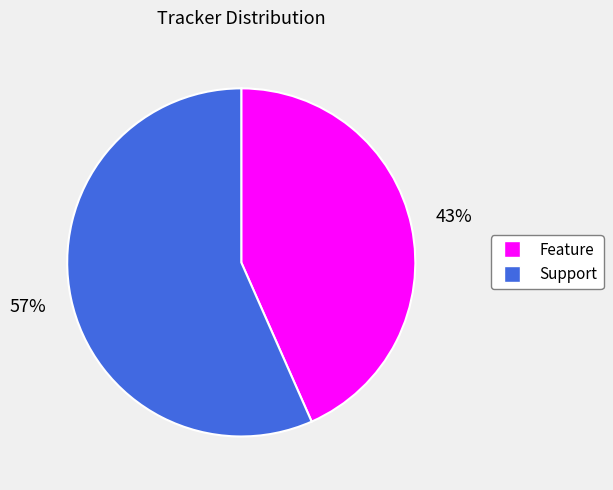

To the nearest percent, what percentage of the pie is Feature?

43%